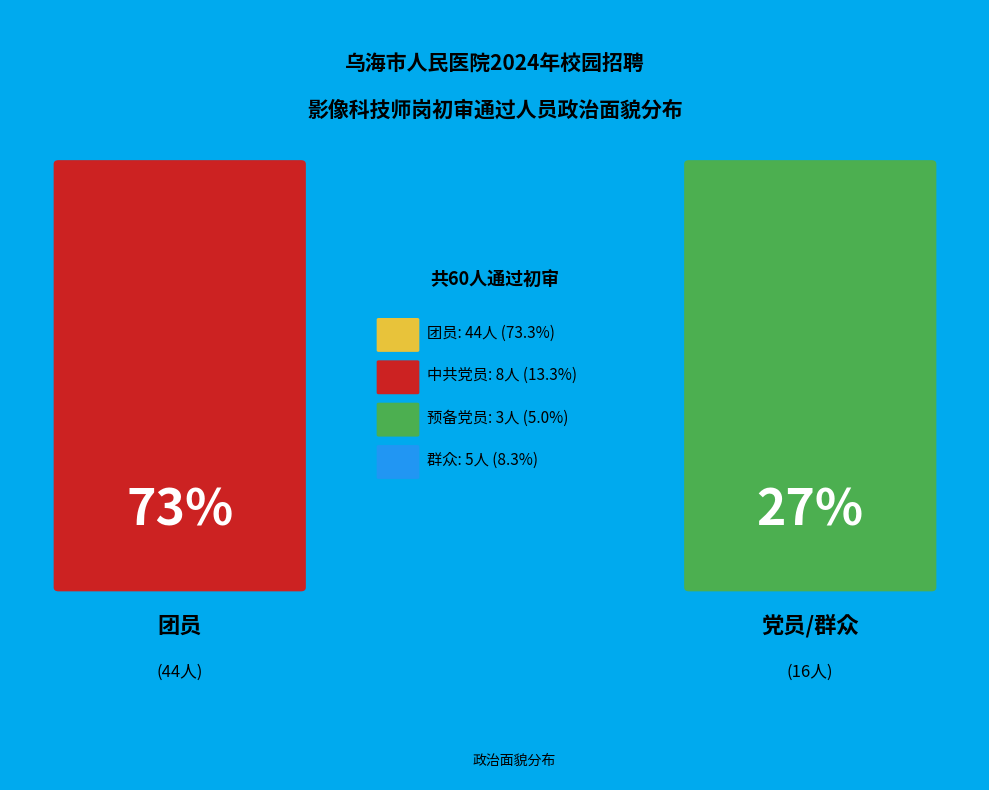

Does 中共党员 represent more than half of the total?

No